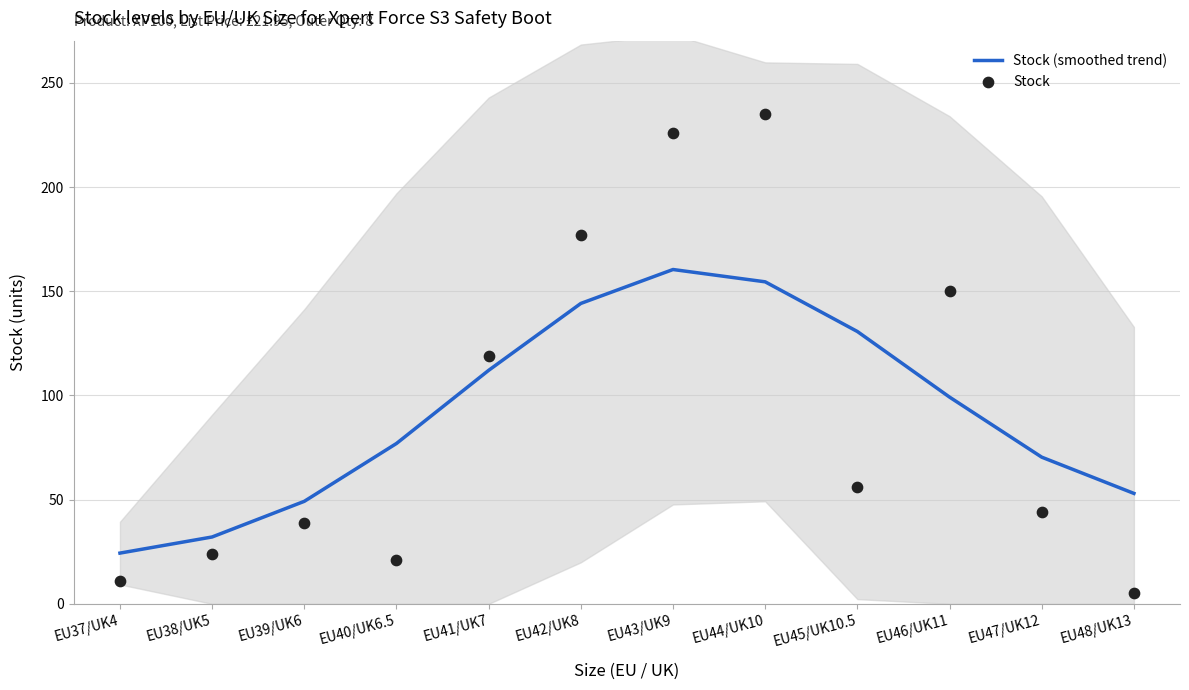

Which series has the largest total across all categories?

Stock (smoothed trend)